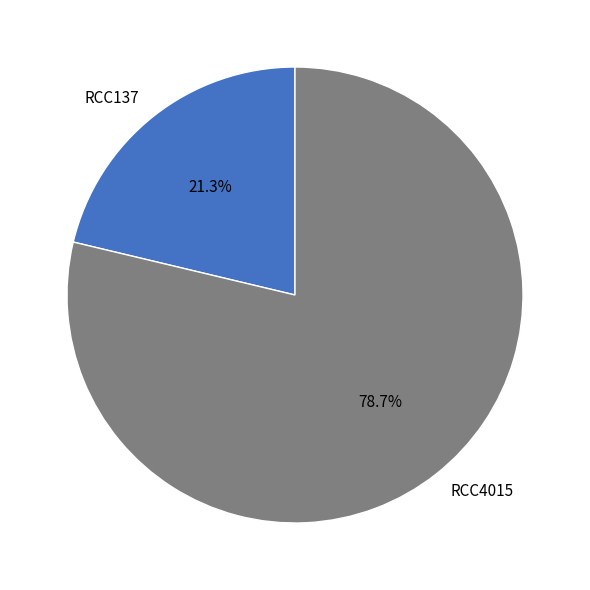

What is the ratio of the value at RCC4015 to the value at RCC137?

3.7